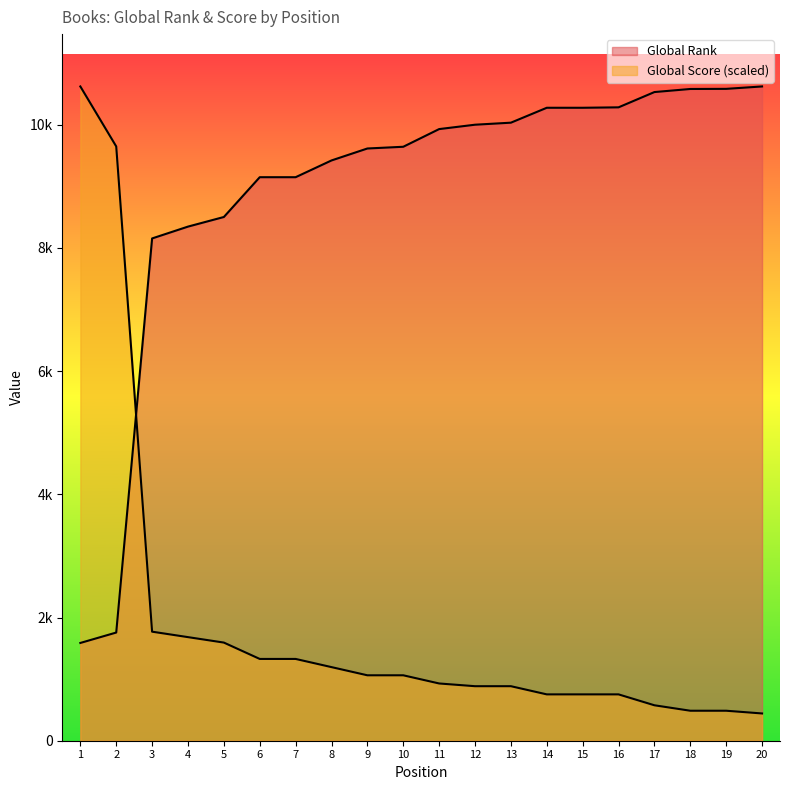

What is the value of the Global Score point at the 19th from the left?

486.8